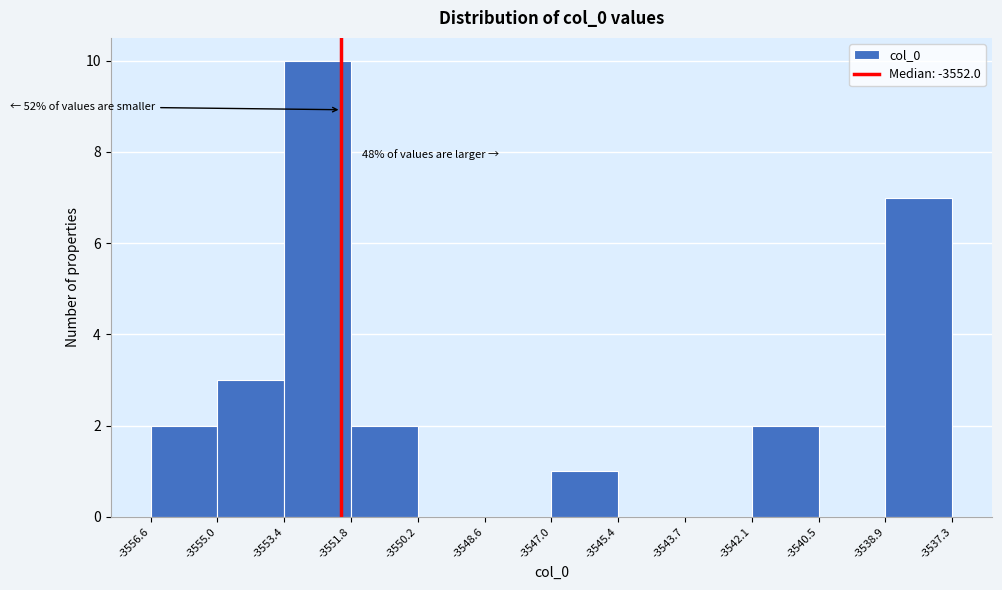

Over which range of the x-axis is the bar tallest?

-3553.4 to -3551.8